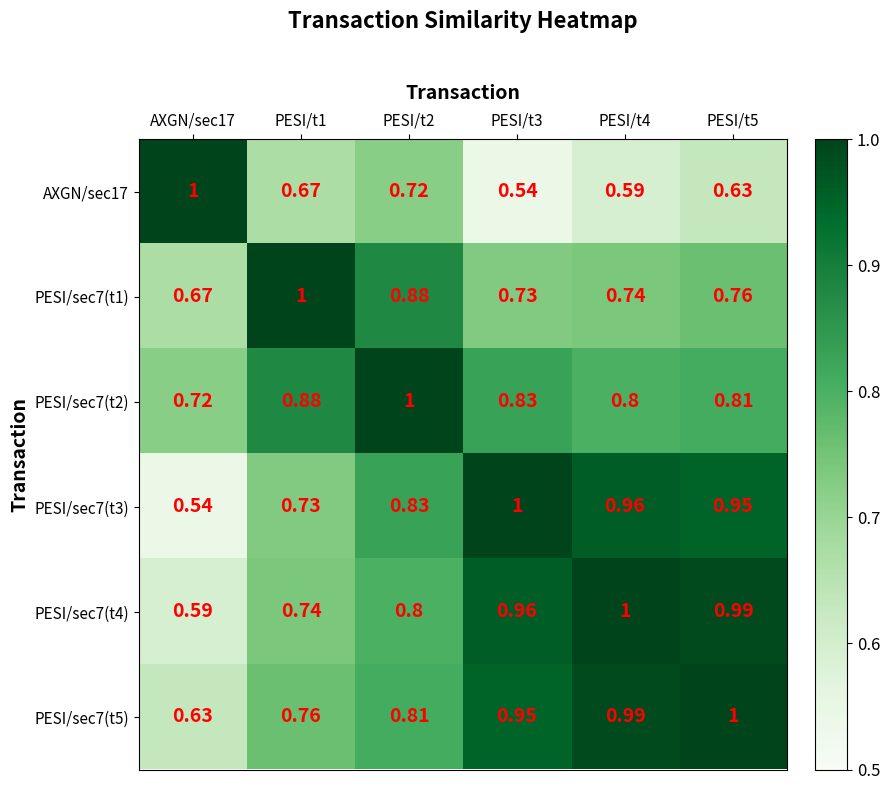

Is the value of PESI/sec7(t5) at PESI/t2 greater than the value of PESI/sec7(t2) at PESI/t4?

Yes